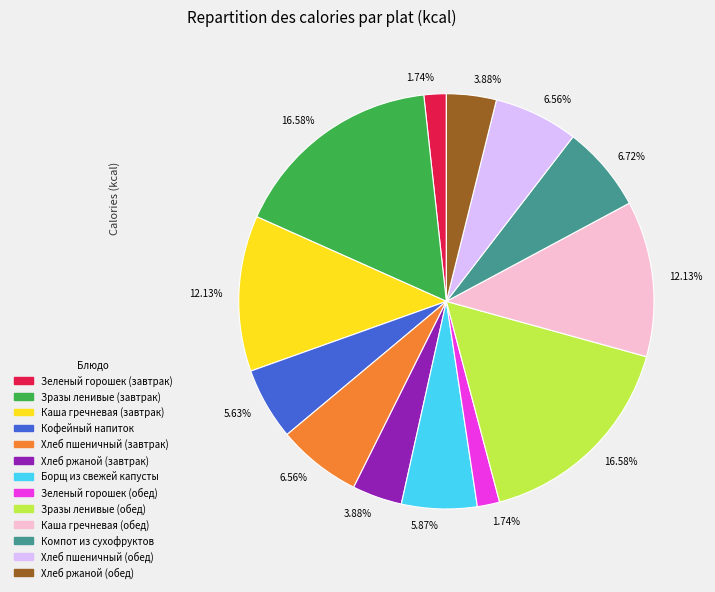

Is the sum of Каша гречневая (обед) and Зразы ленивые (обед) greater than half?

No